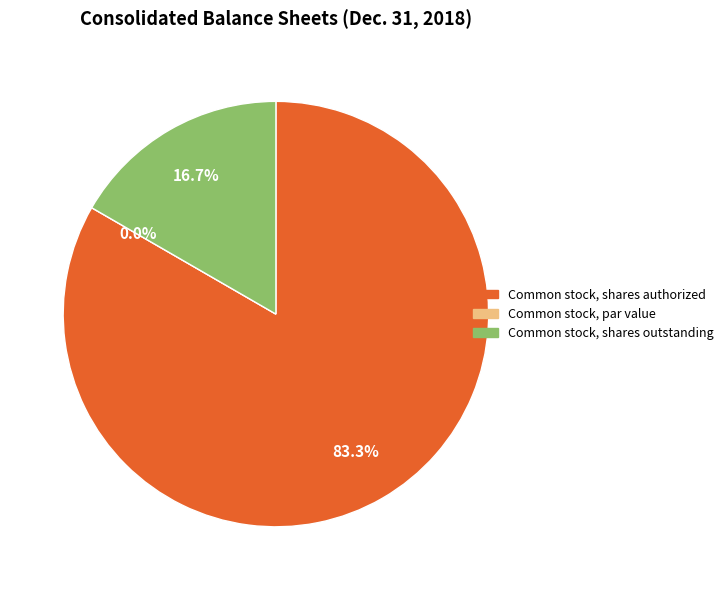

True or false: Common stock, shares outstanding accounts for 17% of the total.

True